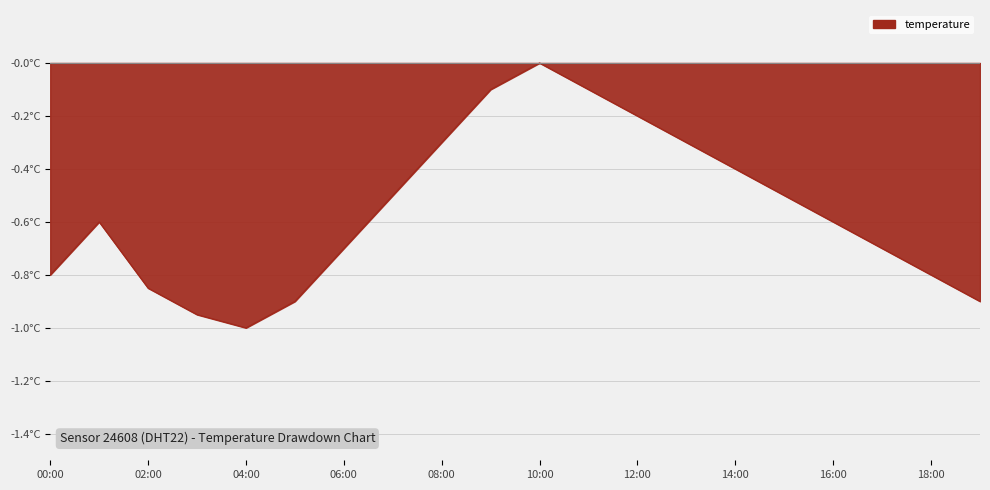

How many points are lower than both their immediate neighbors (excluding endpoints)?

1